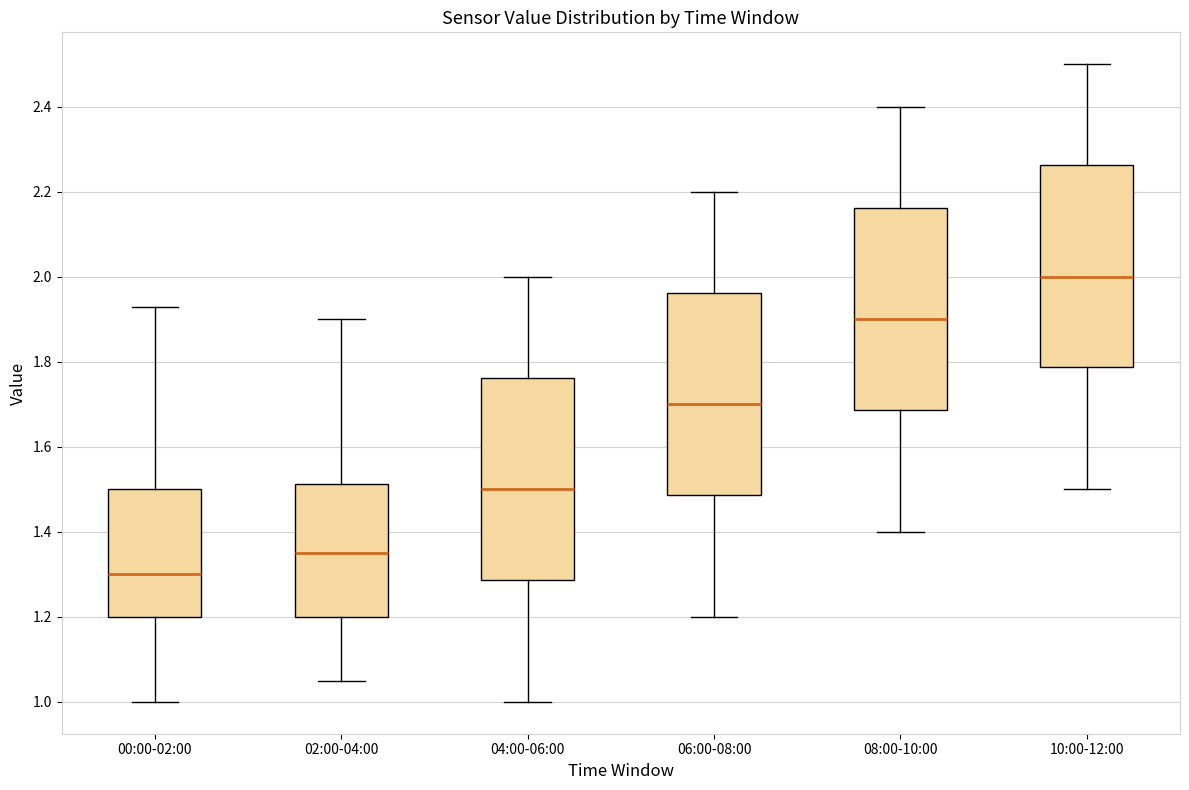

Reading left to right, read every box against the y-axis: the position of its median line, the range the box covers, and the ends of its whiskers. The values are not printed on the chart, so give them approximately, as read against the axis.

00:00-02:00: median 1.30, box 1.20 to 1.50, whiskers 1.00 to 1.94
02:00-04:00: median 1.36, box 1.20 to 1.52, whiskers 1.06 to 1.90
04:00-06:00: median 1.50, box 1.28 to 1.76, whiskers 1.00 to 2.00
06:00-08:00: median 1.70, box 1.48 to 1.96, whiskers 1.20 to 2.20
08:00-10:00: median 1.90, box 1.68 to 2.16, whiskers 1.40 to 2.40
10:00-12:00: median 2.00, box 1.78 to 2.26, whiskers 1.50 to 2.50